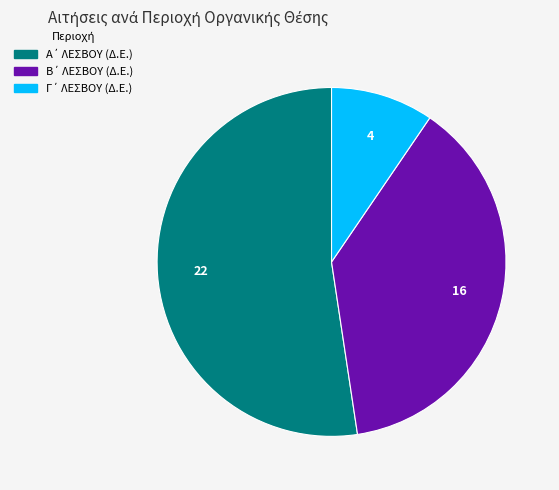

Is there a majority slice in this chart?

Yes